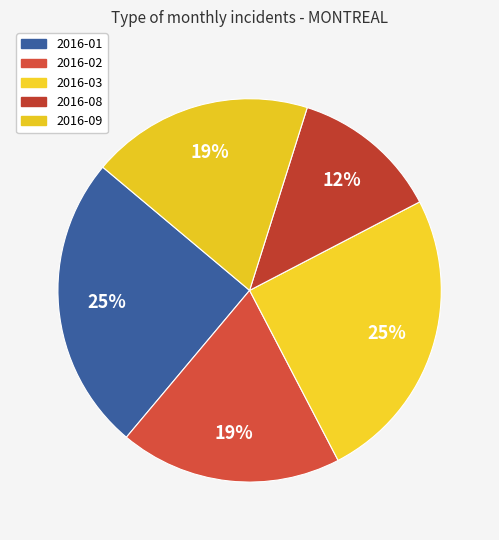

Which category has the biggest portion of the pie?

2016-01